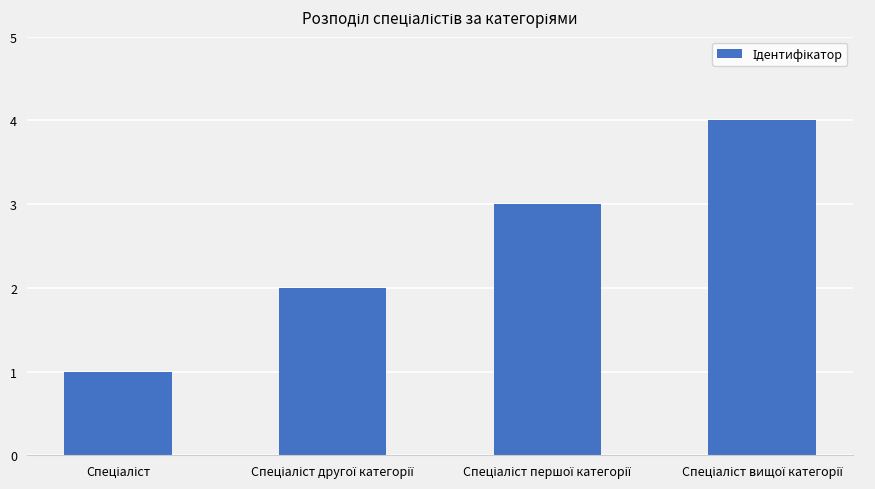

What is the greatest value displayed?

4